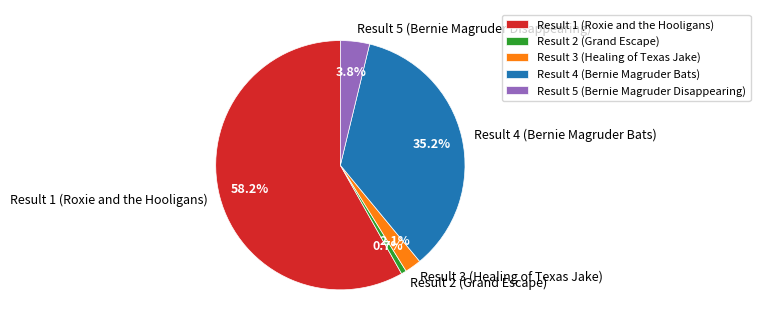

Between Result 5 (Bernie Magruder Disappearing) and Result 2 (Grand Escape), which is larger?

Result 5 (Bernie Magruder Disappearing)